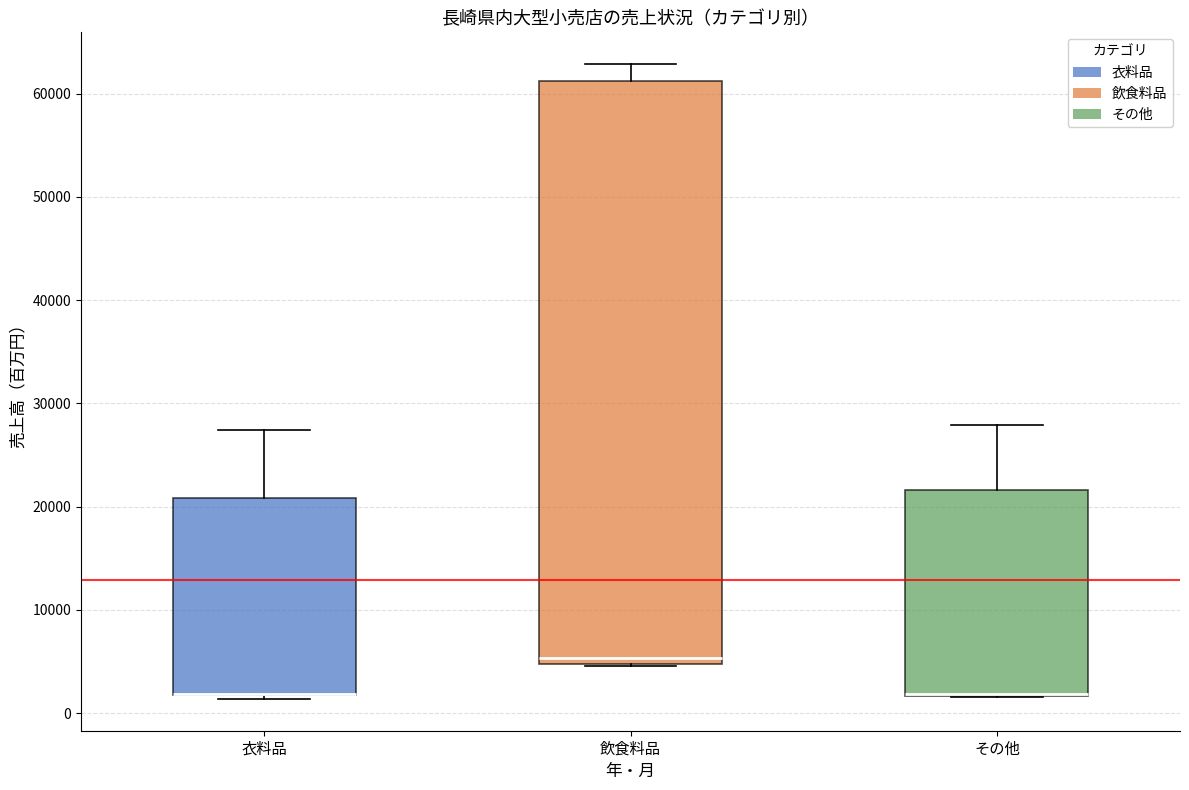

Reading left to right, read every box against the y-axis: the position of its median line, the range the box covers, and the ends of its whiskers. The values are not printed on the chart, so give them approximately, as read against the axis.

衣料品: median 2000 (drawn on the box's lower edge), box 2000 to 21000, whiskers 1000 to 27000
飲食料品: median 5000 (just above the box's lower edge), box 5000 to 61000, whiskers 5000 to 63000
その他: median 2000 (drawn on the box's lower edge), box 2000 to 22000, whiskers 2000 to 28000